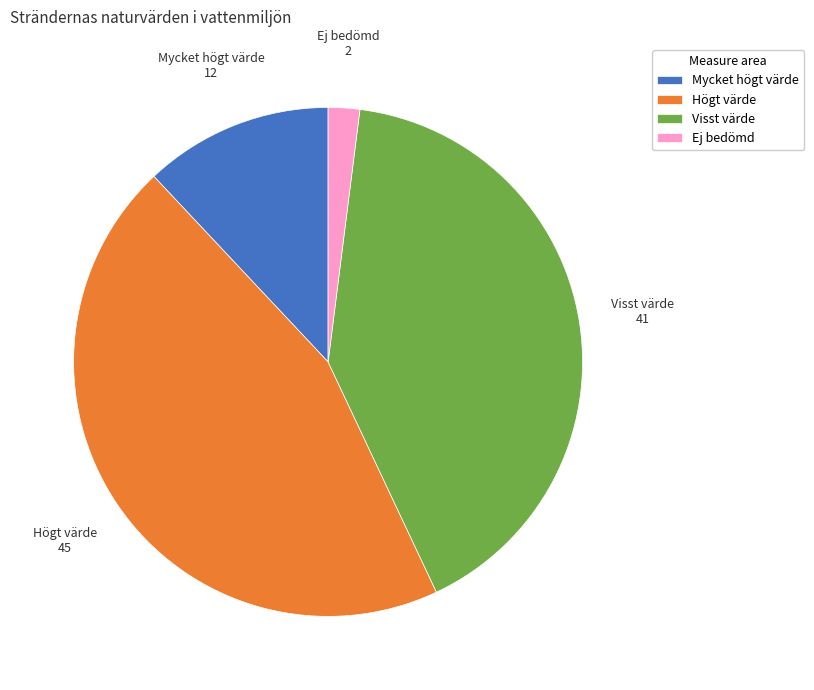

Which slice is the largest?

Högt värde